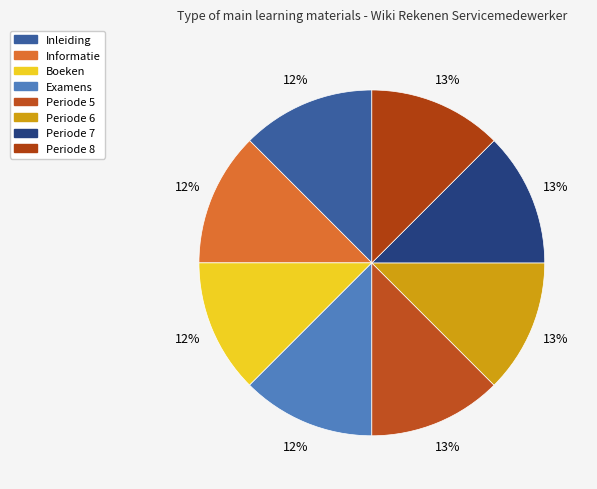

To the nearest percent, what portion does Periode 6 represent?

13%